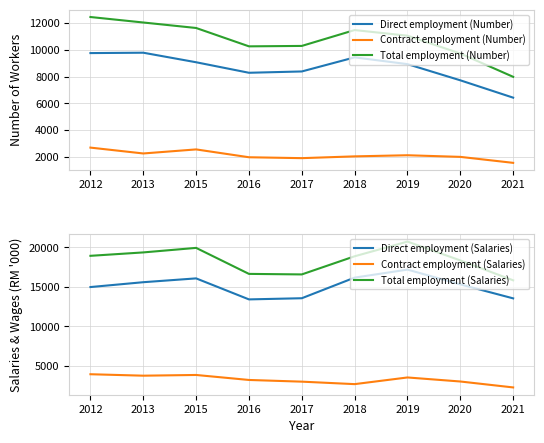

Between 2012 and 2020, which series saw the biggest shift?

Total employment (Number)